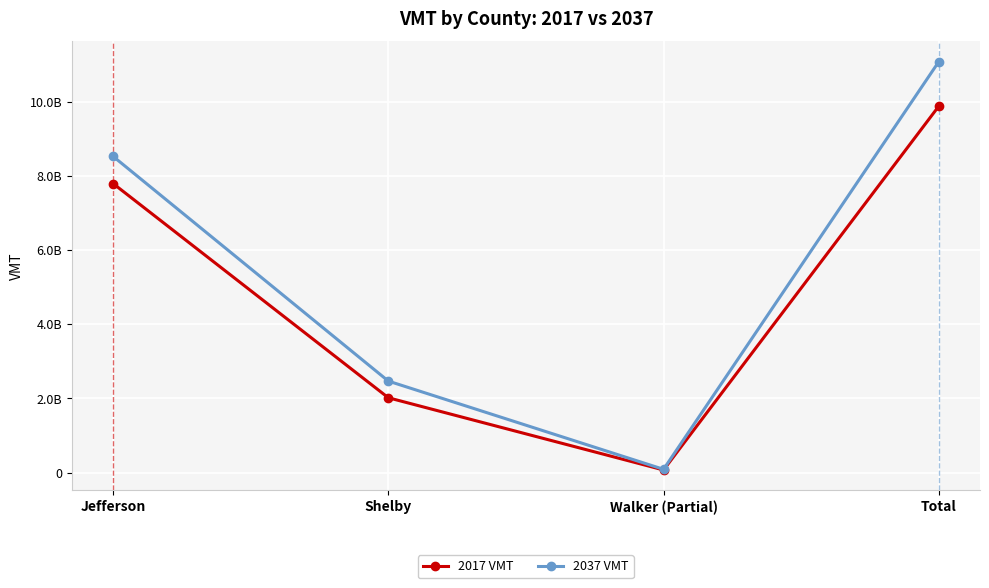

At which category does 2037 VMT reach its first local valley?

Walker (Partial)